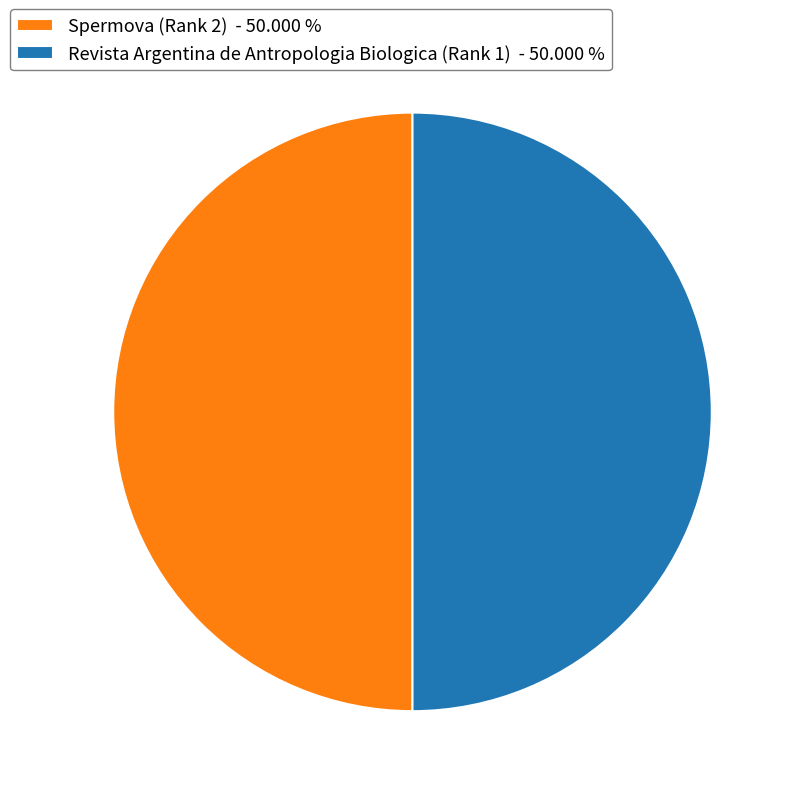

Combined, do Spermova (Rank 2) - 50.000 % and Revista Argentina de Antropologia Biologica (Rank 1) - 50.000 % account for over 50%?

Yes